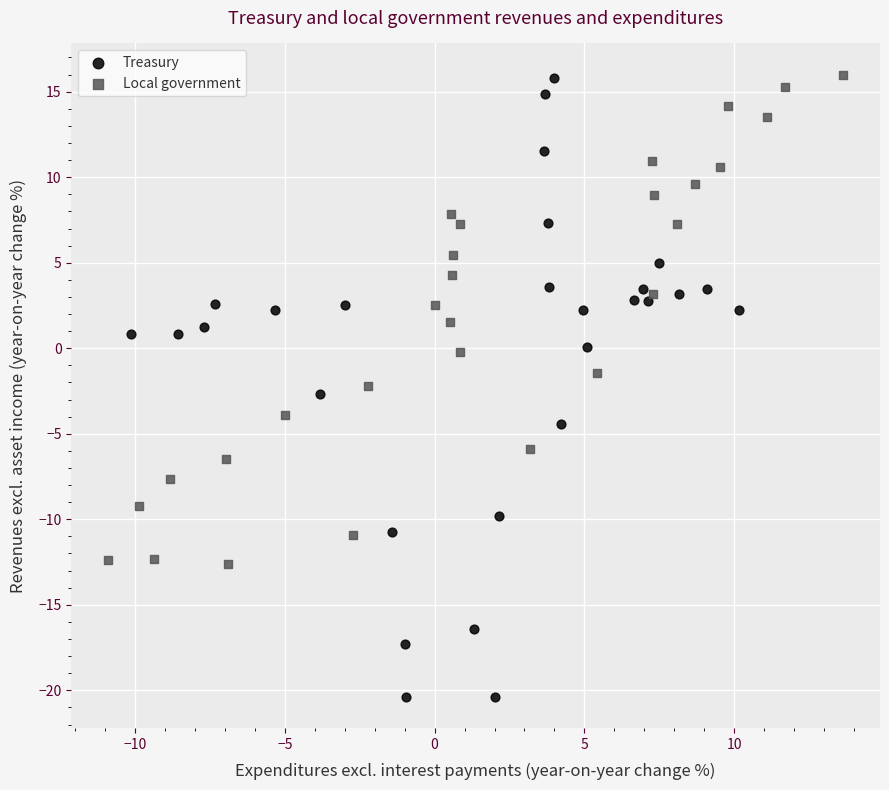

Which series reaches the minimum Y coordinate?

Treasury